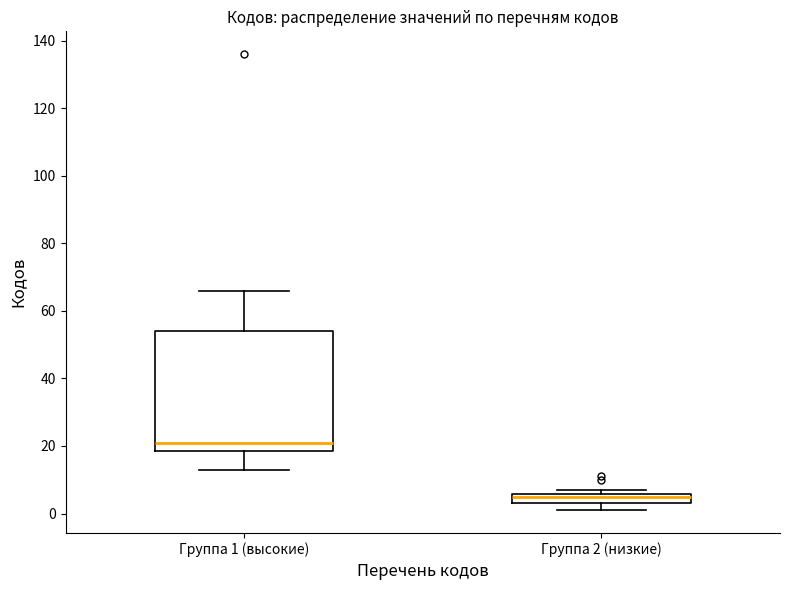

Which box's median line is the highest?

Группа 1 (высокие)